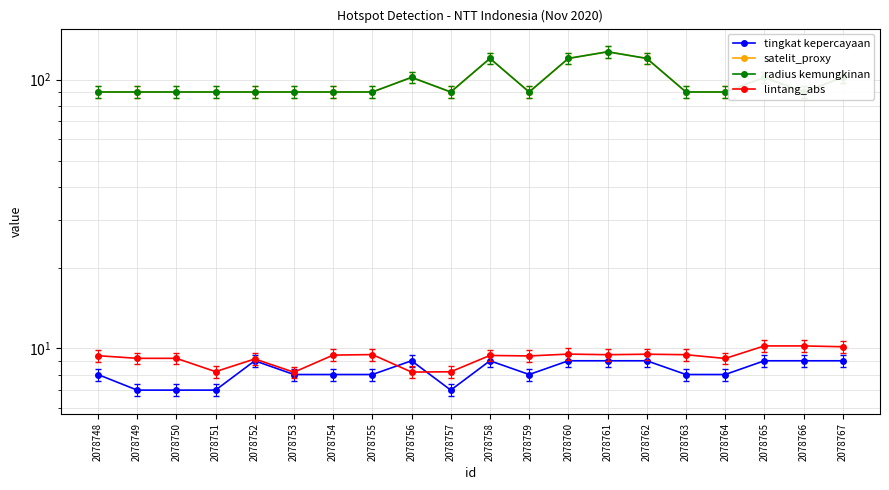

What is the lowest value of the satelit_proxy series?

90.0